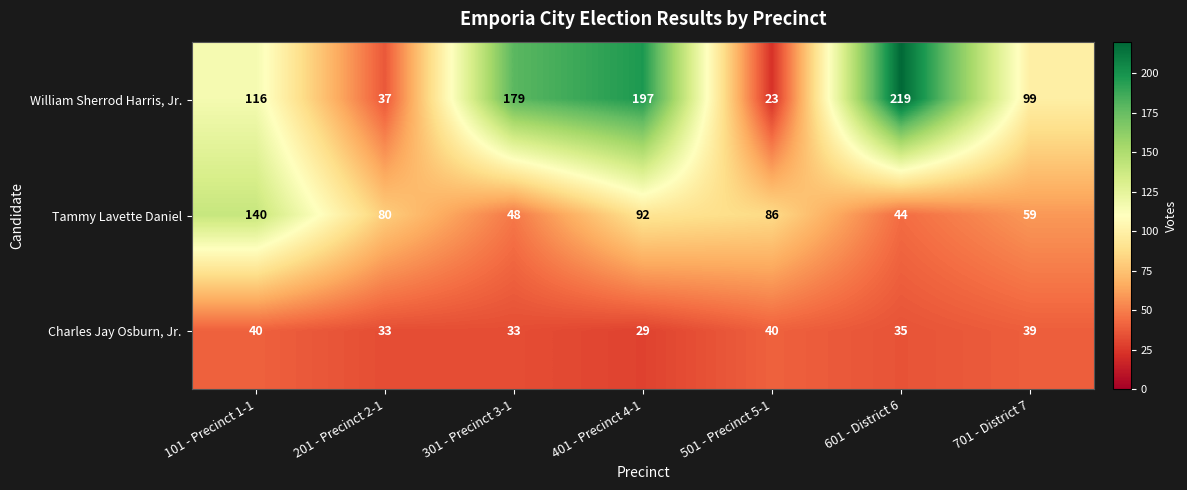

At how many categories does at least one series exceed 172?

3